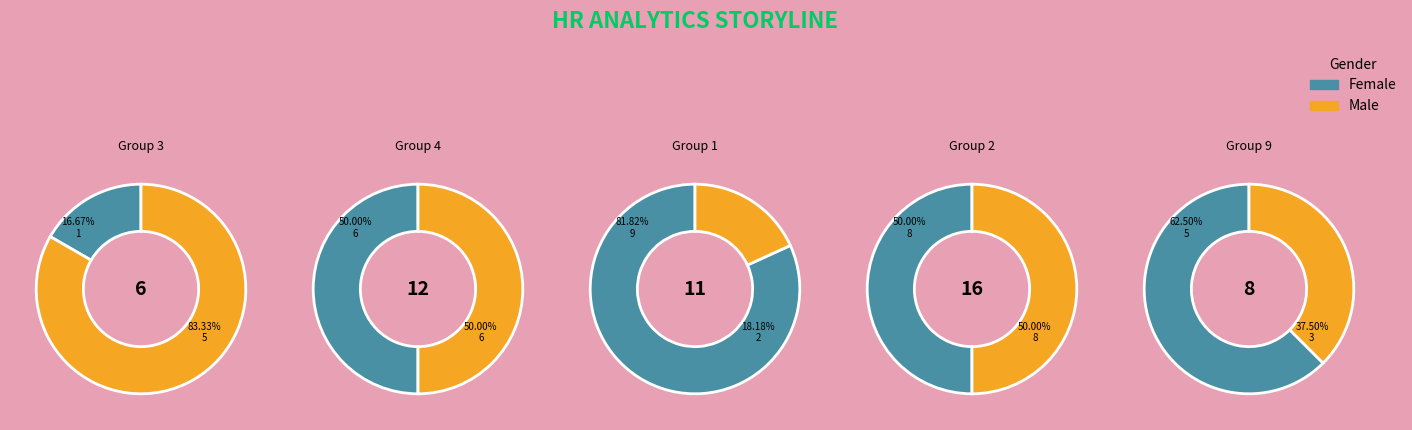

Which slice is the smallest?

3